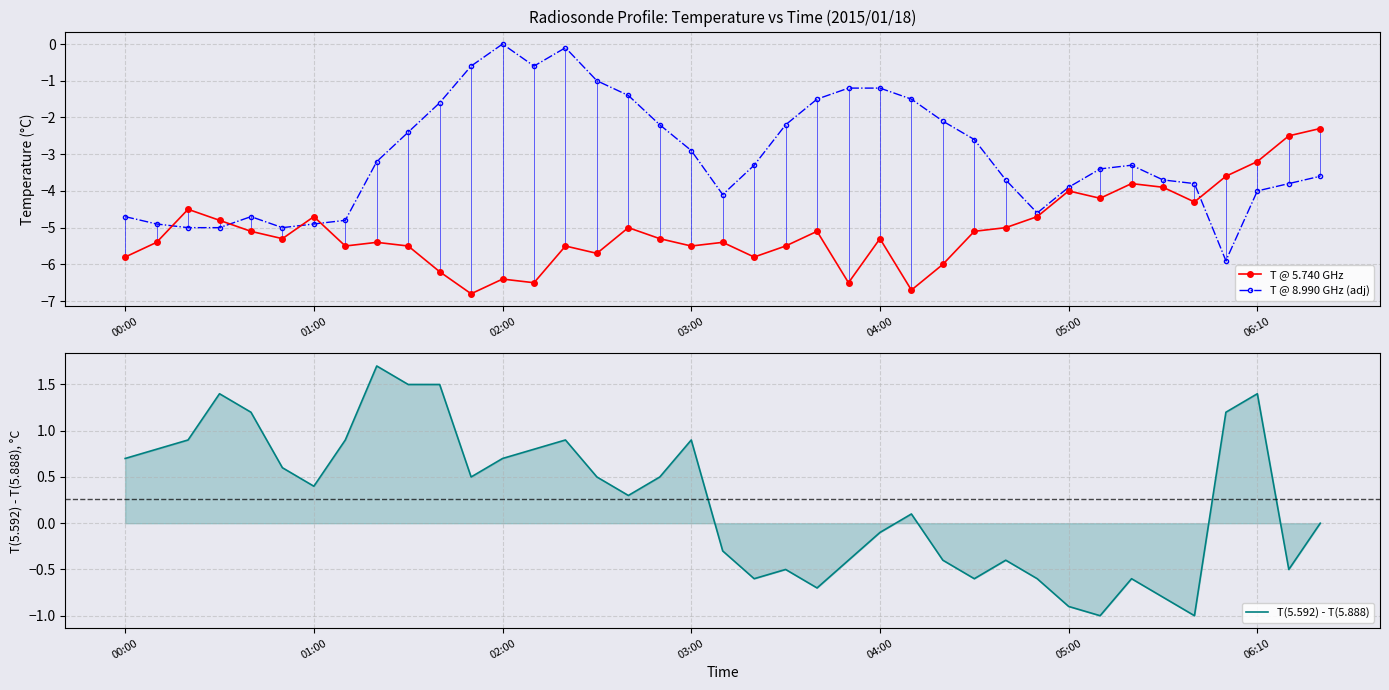

Where is T @ 5.740 GHz nearest to the value -4?

05:00